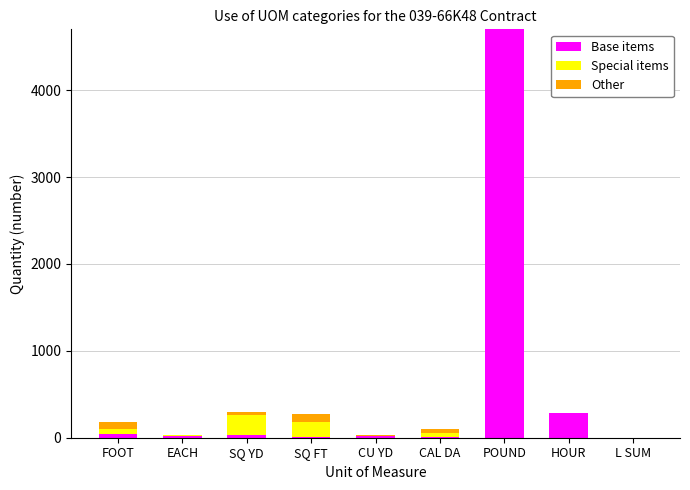

How many data points does each series have?

9